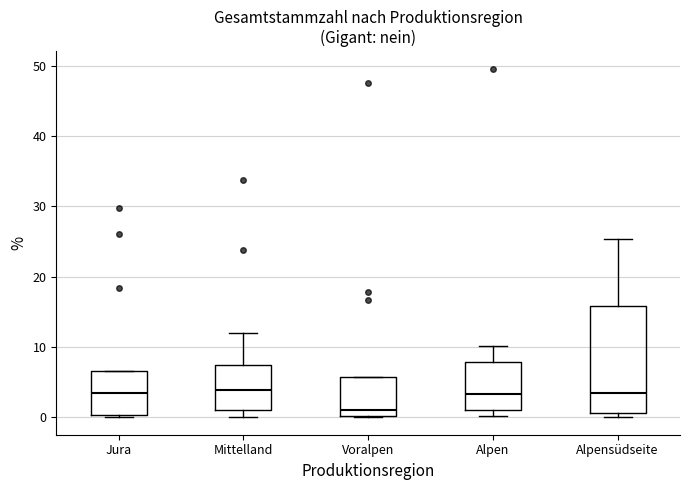

Which box is the tallest, from its lower edge to its upper edge?

Alpensüdseite